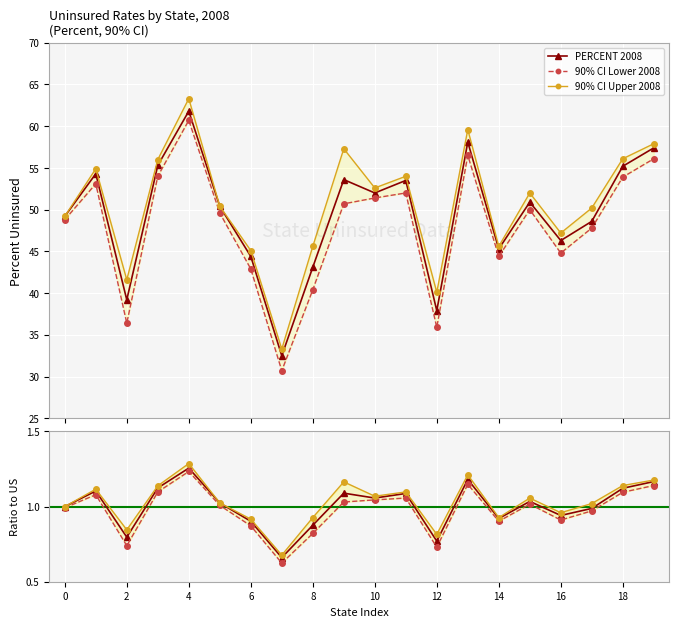

At how many categories does at least one series exceed 0?

20